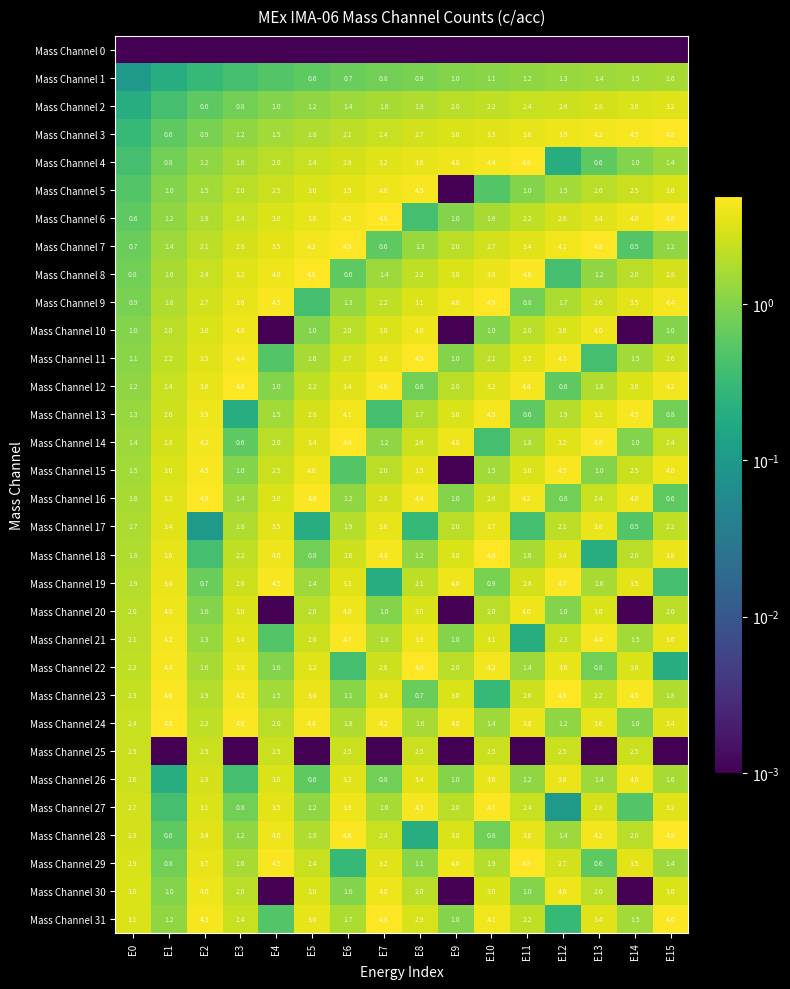

Between E0 and E15, which is larger?

E0